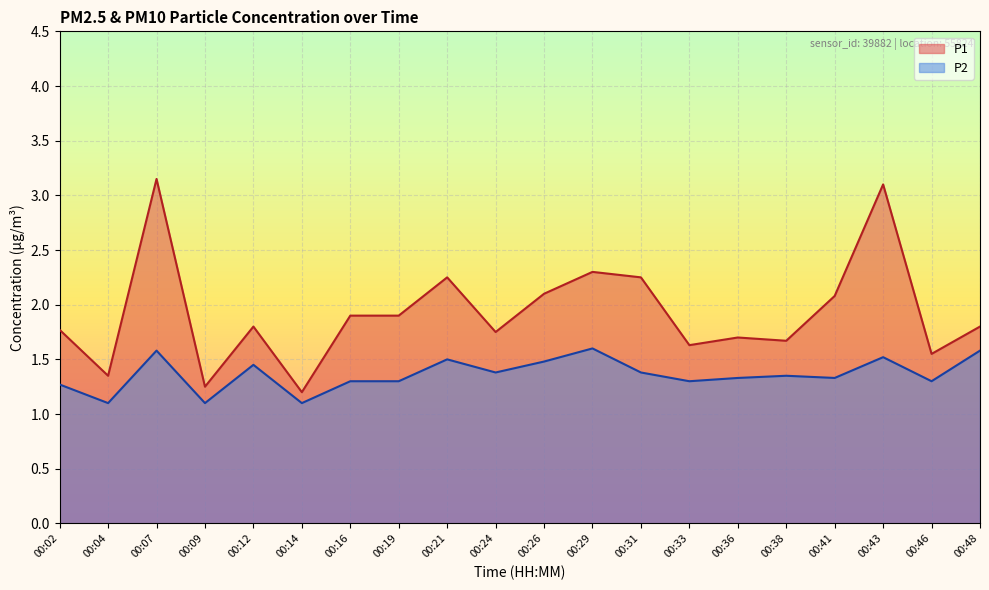

What is the value of the P1 point at the 1st from the left?

1.8